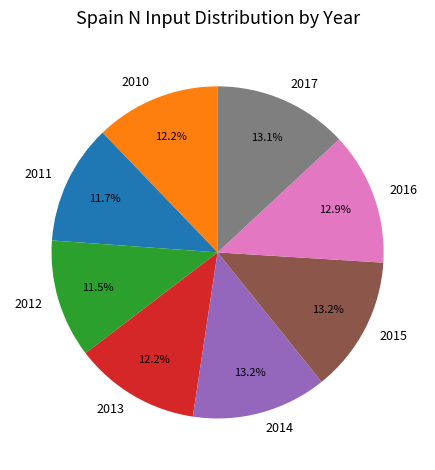

To the nearest percent, what is the combined percentage of 2013 and 2010?

24%